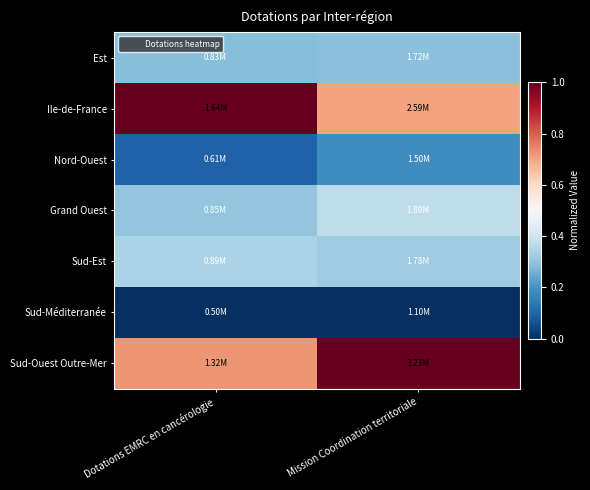

Count the number of data series in this chart.

7